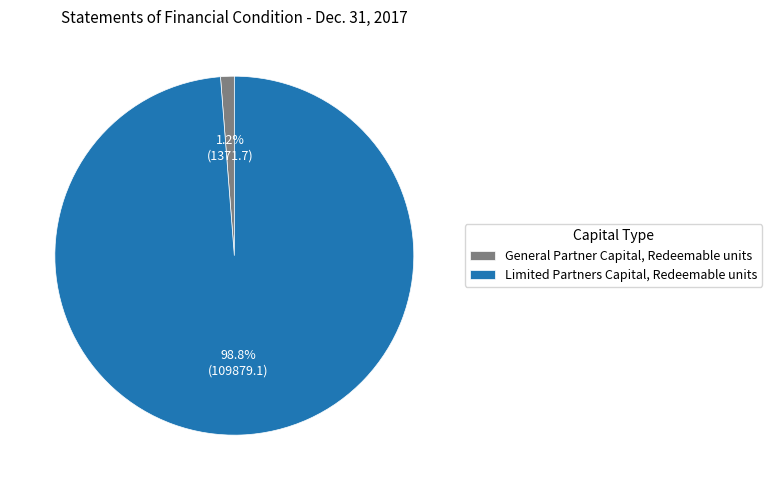

What percentage is the General Partner Capital, Redeemable units slice, to the nearest percent?

1%